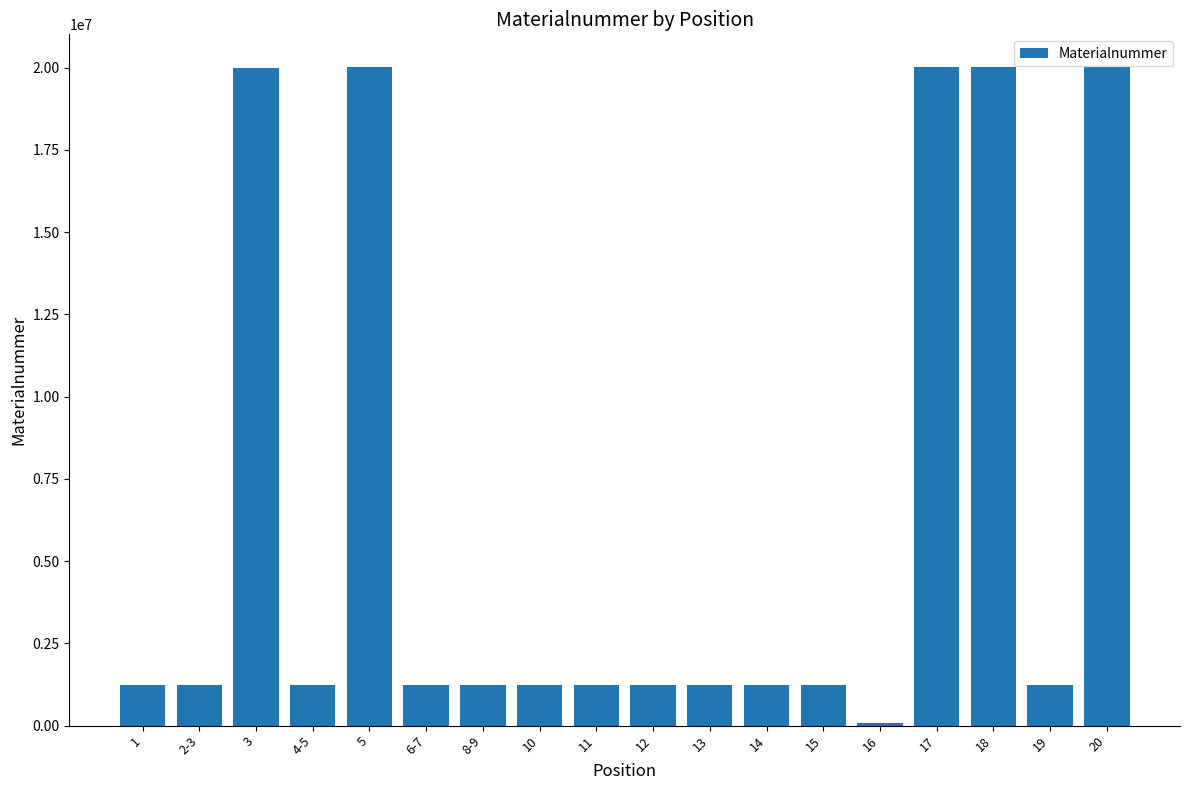

How many bars are there in total?

18